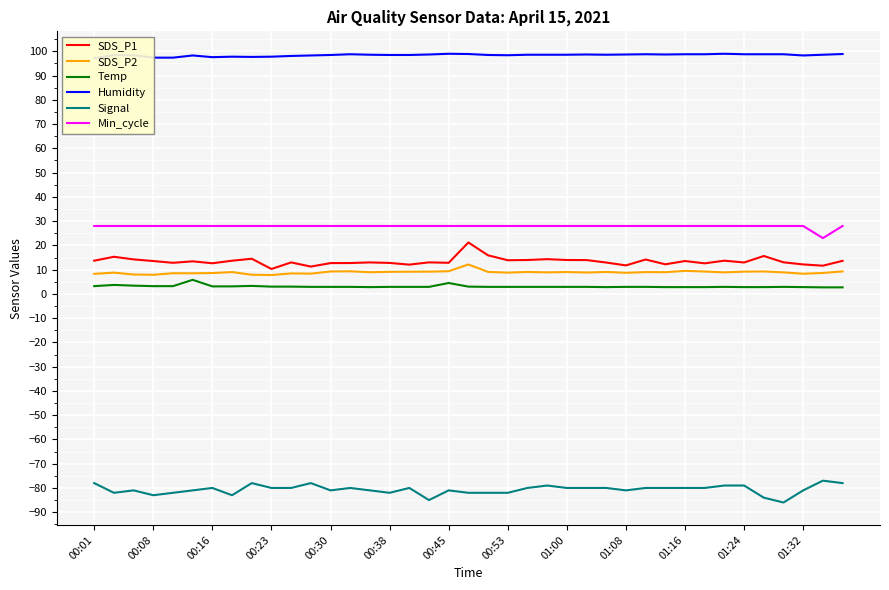

What is the minimum value for SDS_P1?

10.3